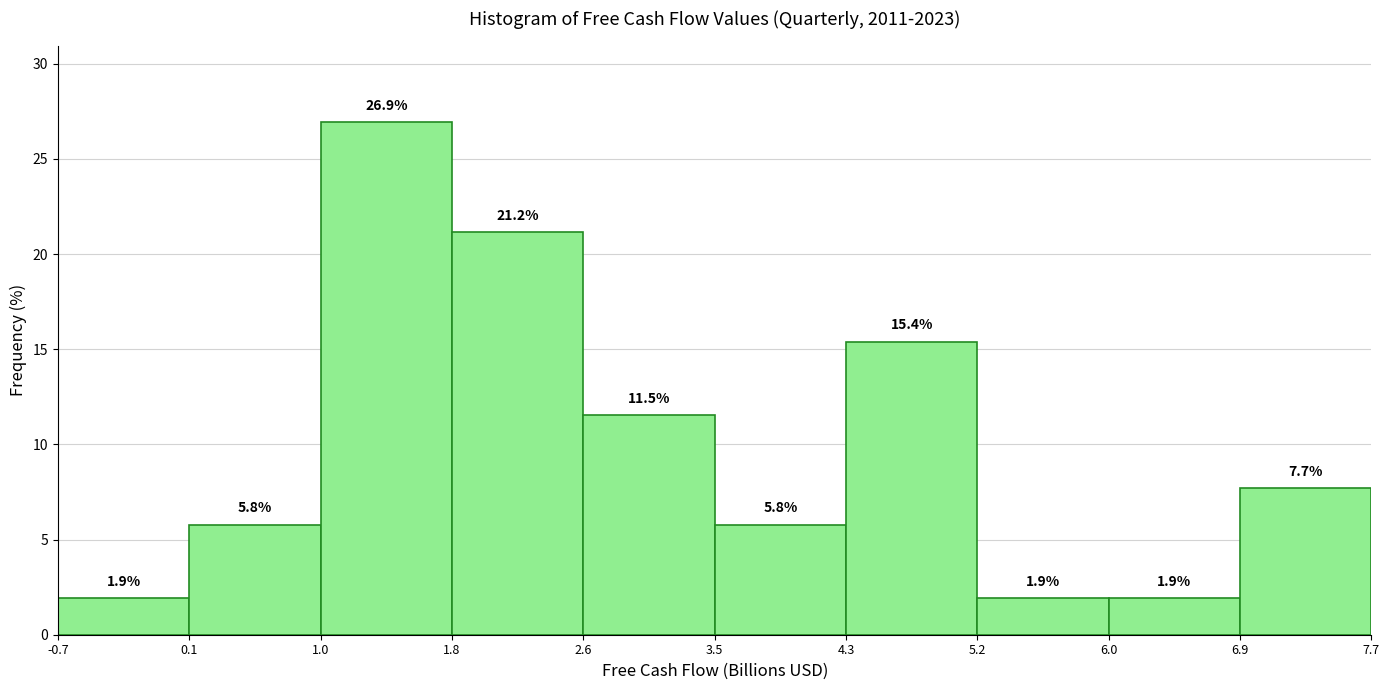

Reading left to right, transcribe this chart: for each bar, give the range it covers on the x-axis and its height.

-0.7 to 0.1: 1.9
0.1 to 1.0: 5.8
1.0 to 1.8: 26.9
1.8 to 2.6: 21.2
2.6 to 3.5: 11.5
3.5 to 4.3: 5.8
4.3 to 5.2: 15.4
5.2 to 6.0: 1.9
6.0 to 6.9: 1.9
6.9 to 7.7: 7.7